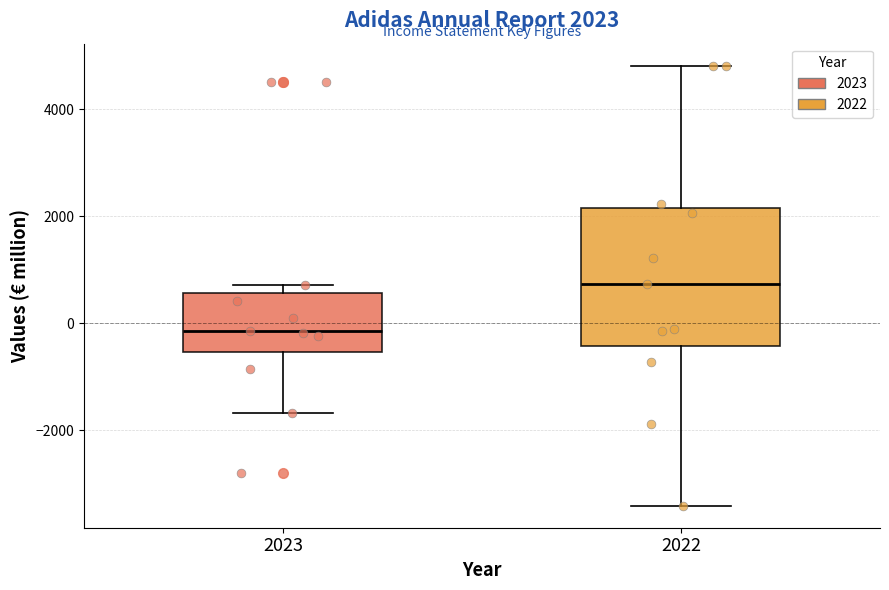

Which box's median line is the highest?

2022